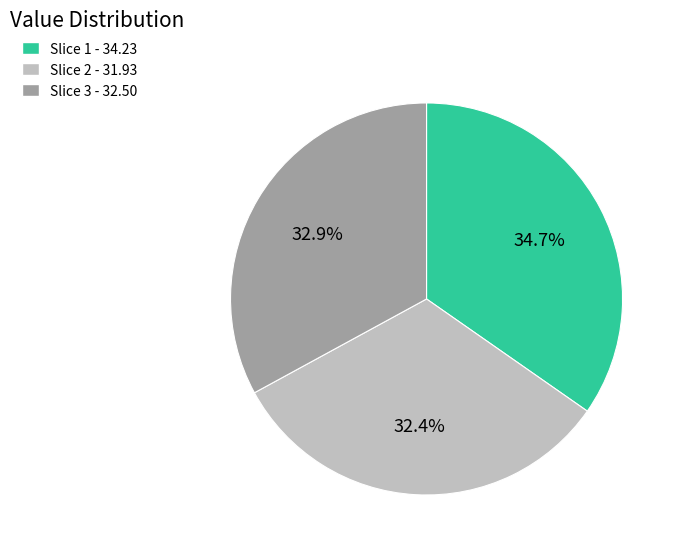

What is the largest slice in the pie chart?

Slice 1 - 34.23